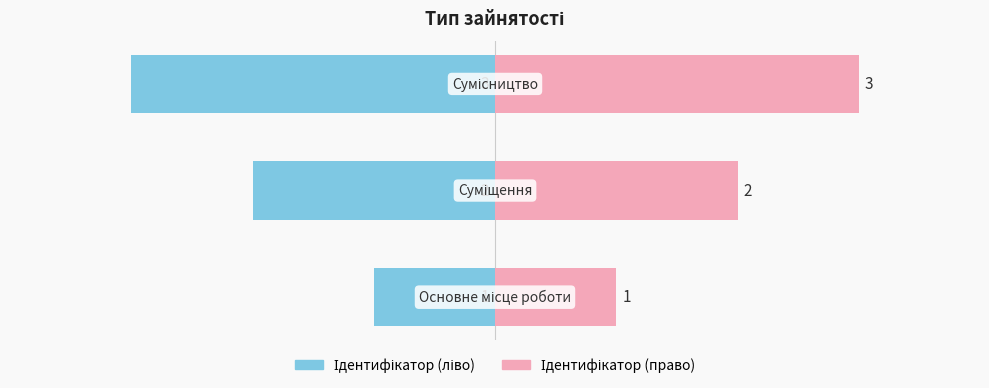

Reading right to left, transcribe all the data shown in this chart.

Ідентифікатор: 2=-3	1=-2	0=-1
Назва: 2=3	1=2	0=1